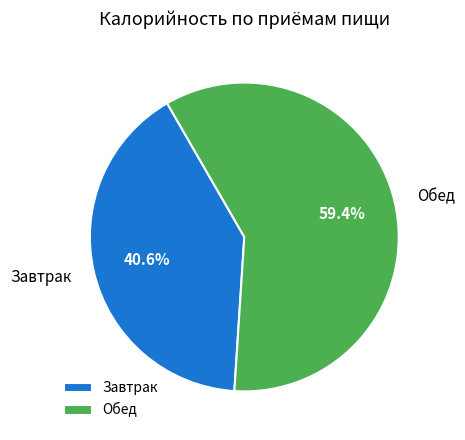

What percentage do Завтрак and Обед together represent?

100.0%